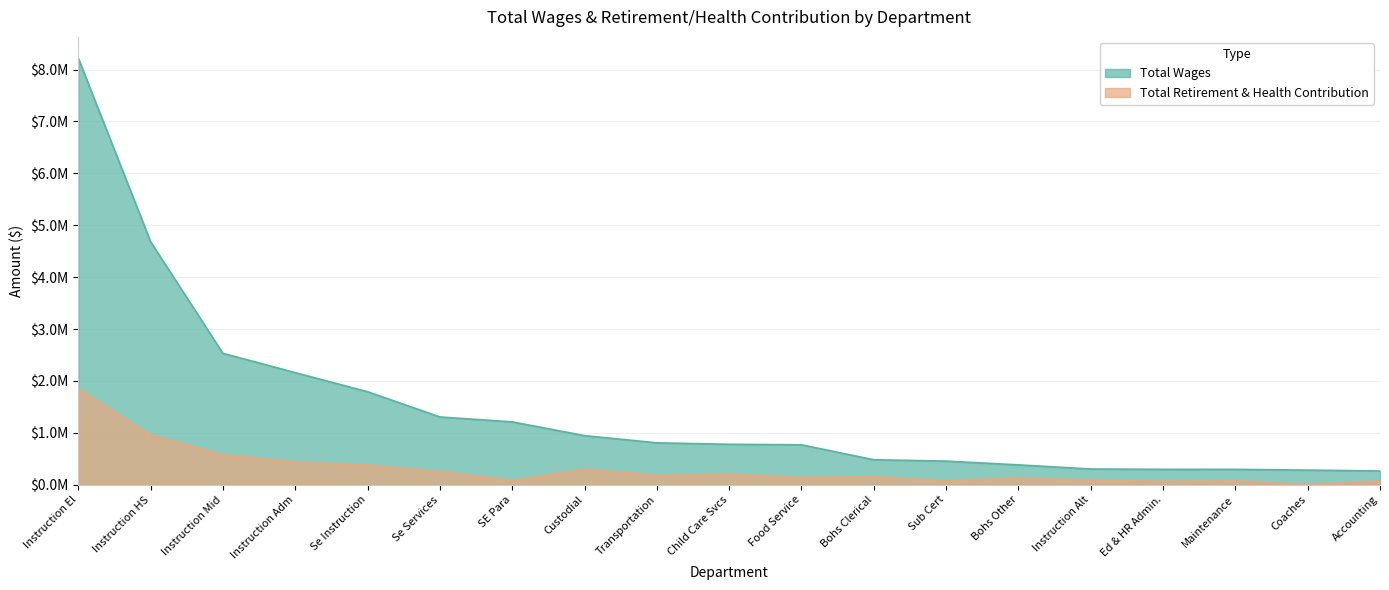

Which series has the largest range (max minus min)?

Total Wages